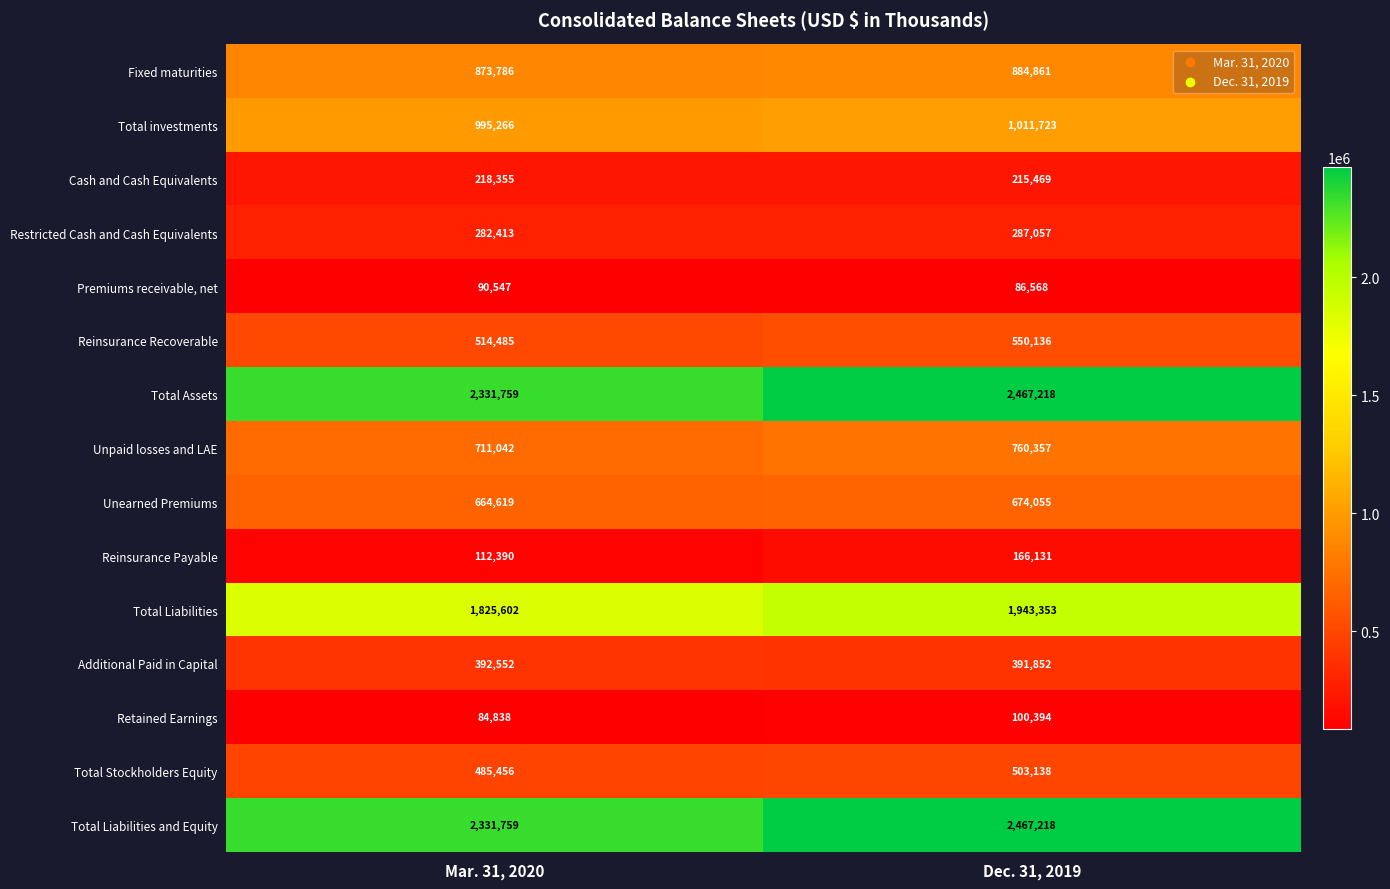

Rank the categories by Total Liabilities and Equity value from highest to lowest.

Dec. 31, 2019, Mar. 31, 2020